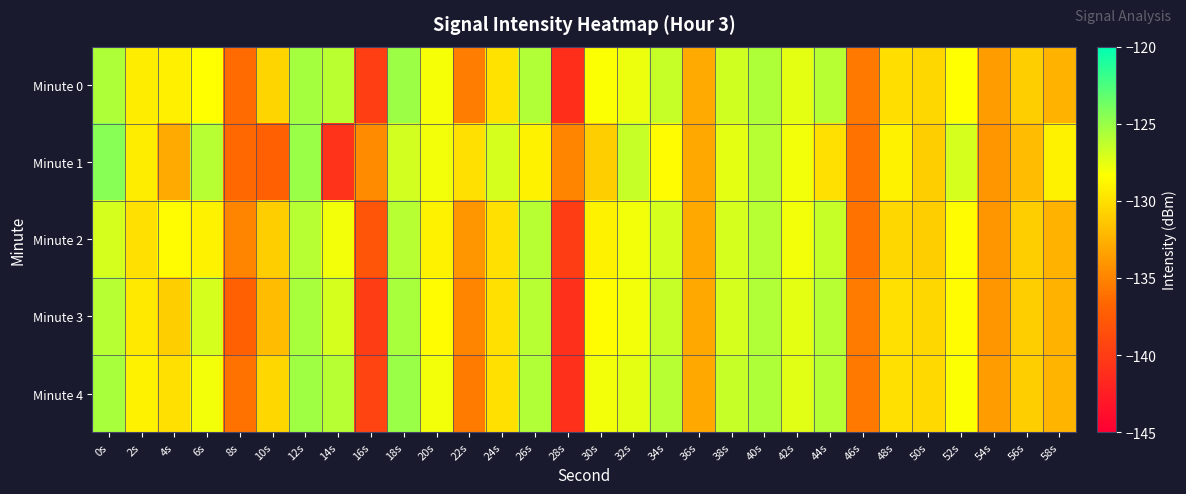

How many data points does each series have?

30